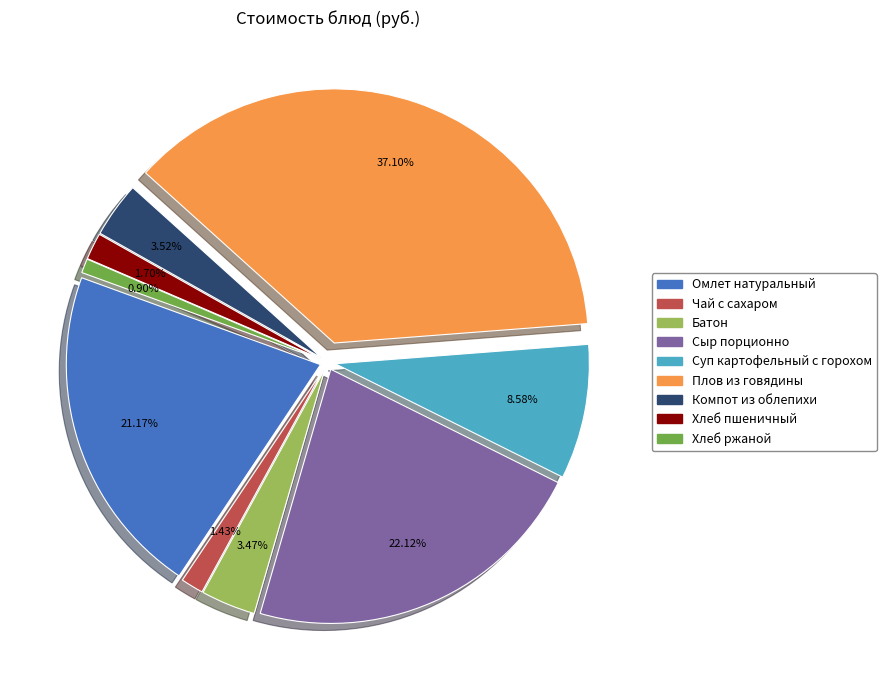

True or false: Омлет натуральный accounts for 15% of the total.

False